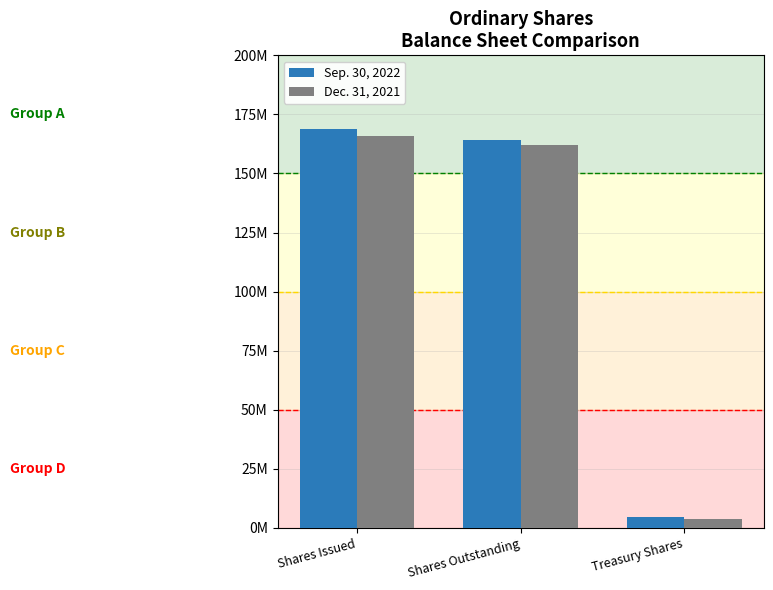

True or false: Dec. 31, 2021 has a value of 161937327 at Shares Outstanding.

True